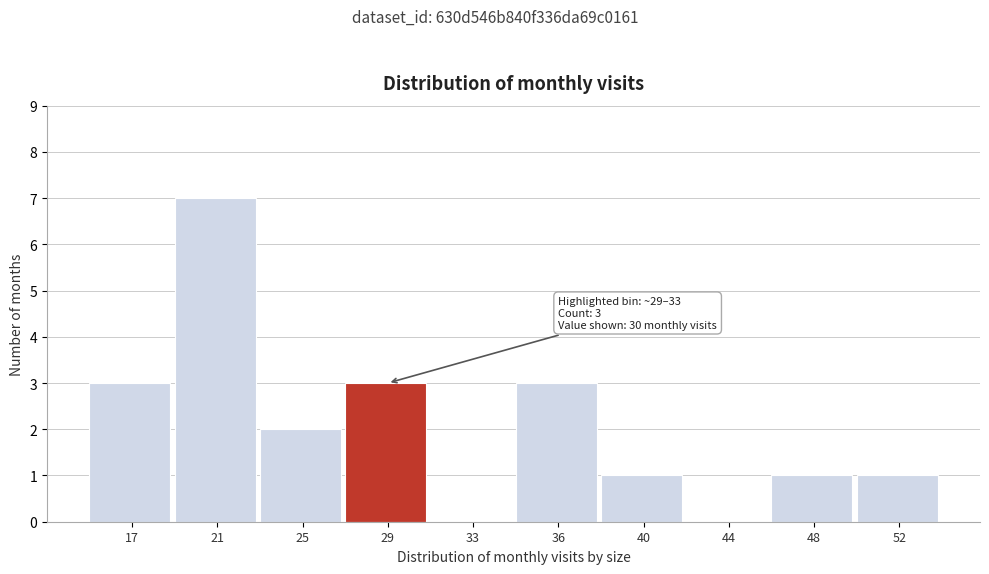

Reading left to right, transcribe all the data shown in this chart.

17=3	21=7	25=2	29=3	33=0	36=3	40=1	44=0	48=1	52=1